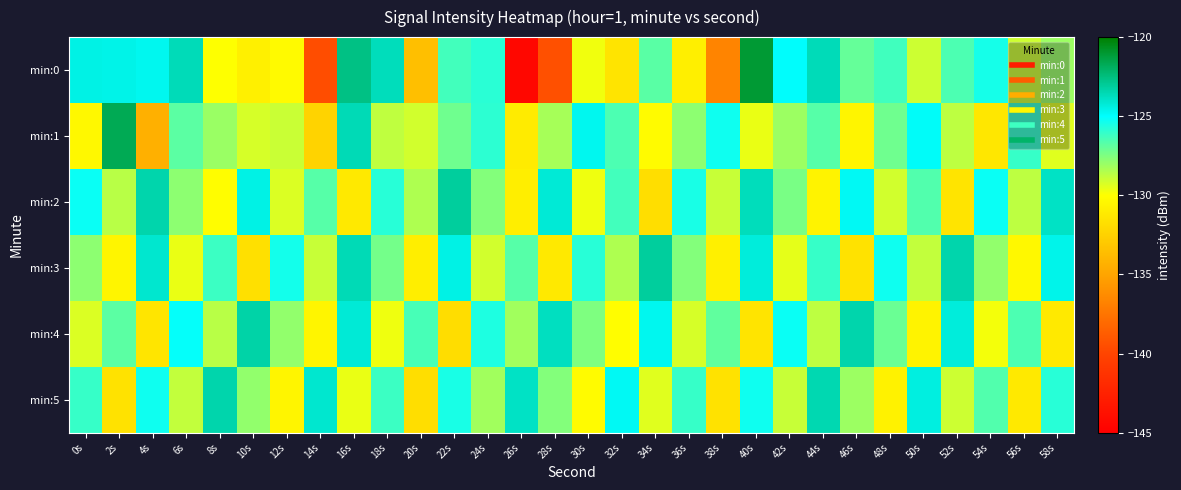

What is the difference between the highest and lowest values at 56s?

5.1